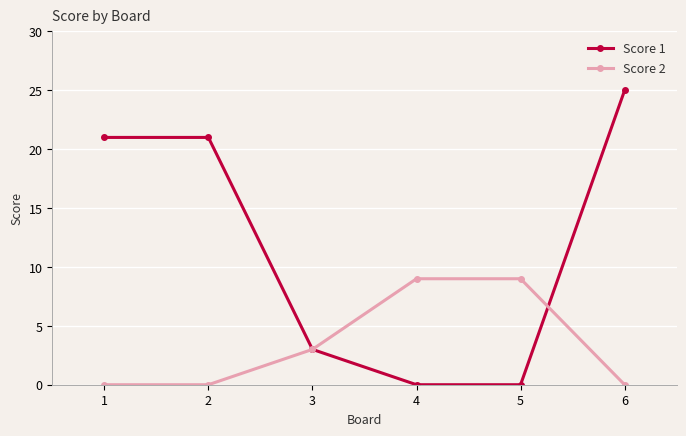

What is the maximum value shown in the chart?

25